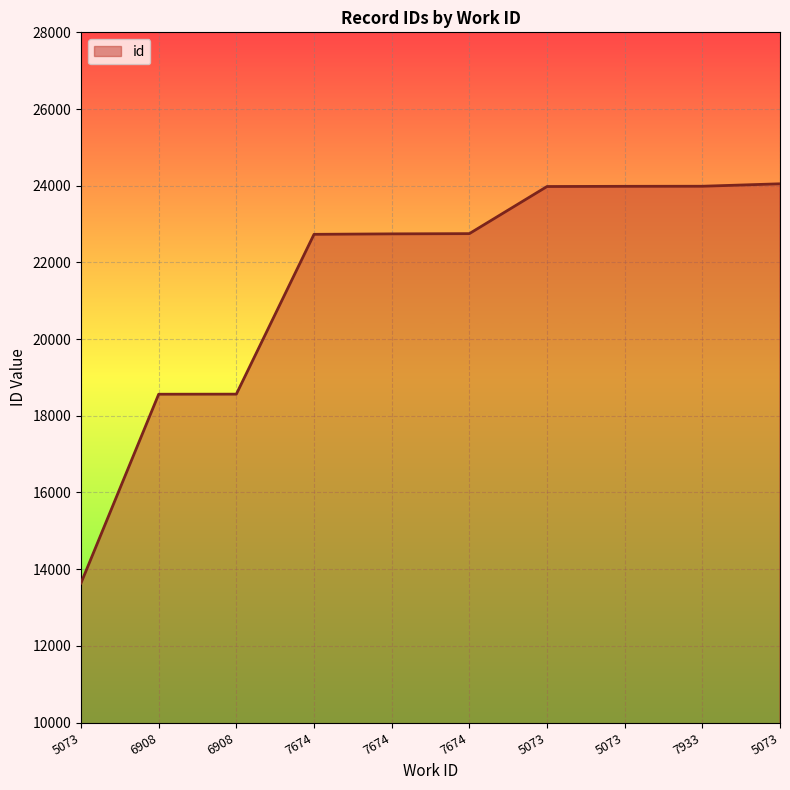

What is the greatest value displayed?

24050